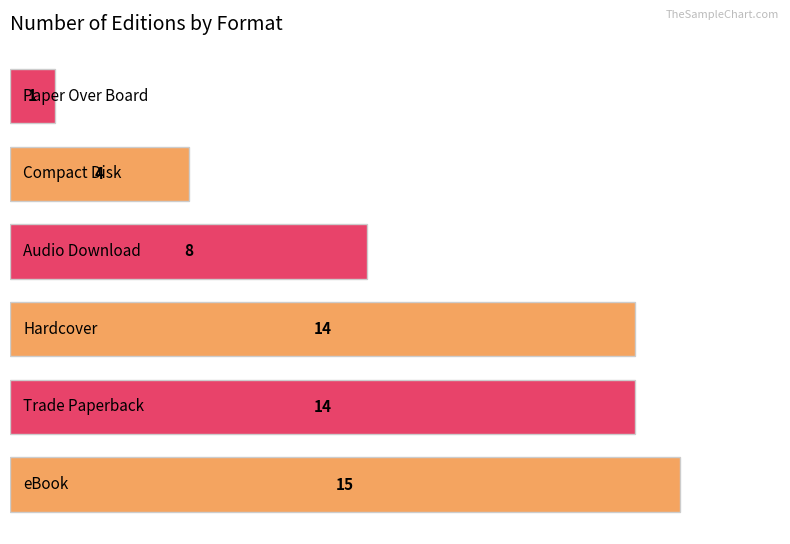

How many bars are there in total?

6